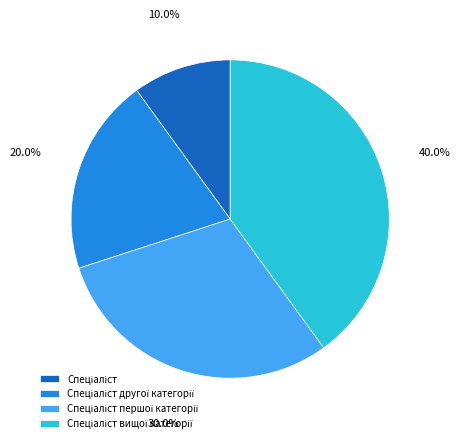

To the nearest percent, what is the difference between the largest and smallest slice percentages?

30%